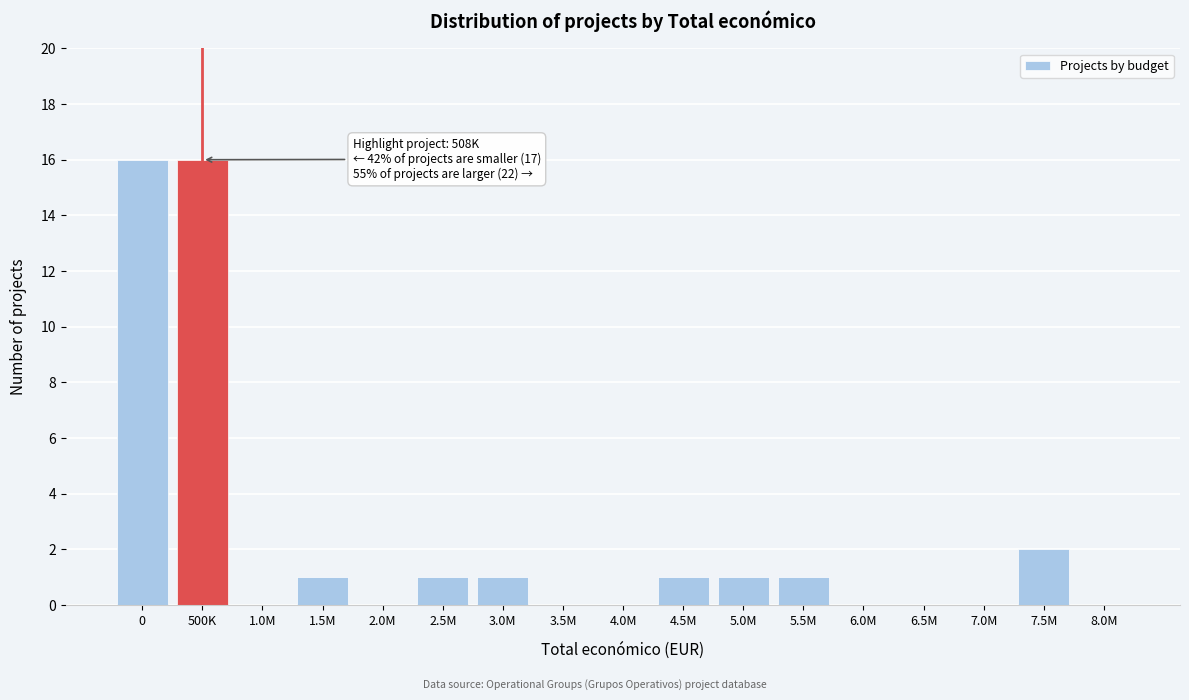

Reading right to left, transcribe all the data shown in this chart.

8.0M=0	7.5M=2	7.0M=0	6.5M=0	6.0M=0	5.5M=1	5.0M=1	4.5M=1	4.0M=0	3.5M=0	3.0M=1	2.5M=1	2.0M=0	1.5M=1	1.0M=0	500K=16	0=16